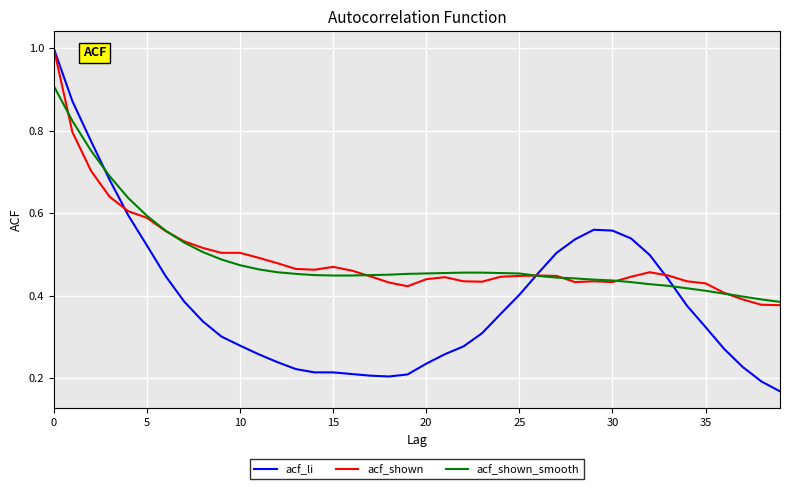

What is the greatest value displayed?

1.0